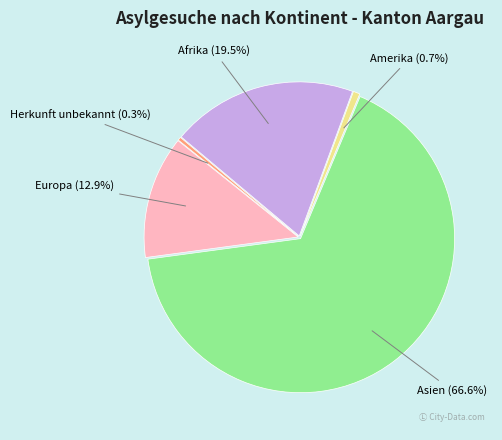

To the nearest percent, what portion does Amerika represent?

1%